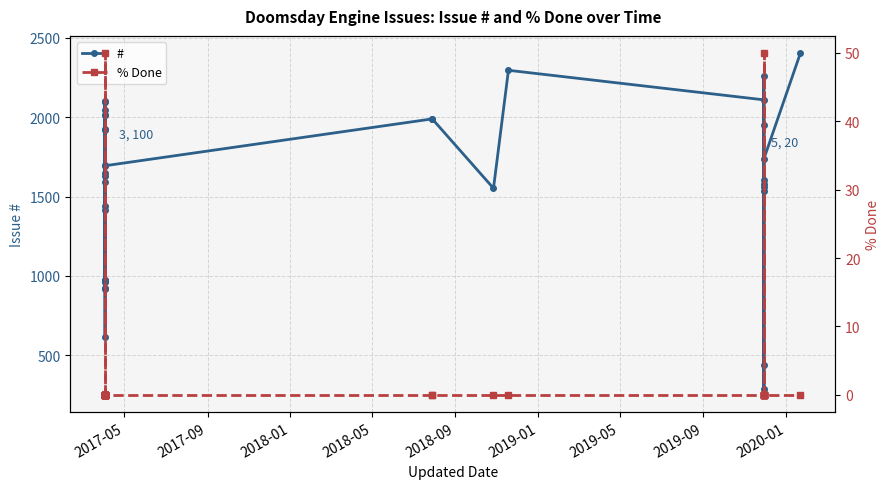

True or false: # has a value of 485 at 2019-09.

False